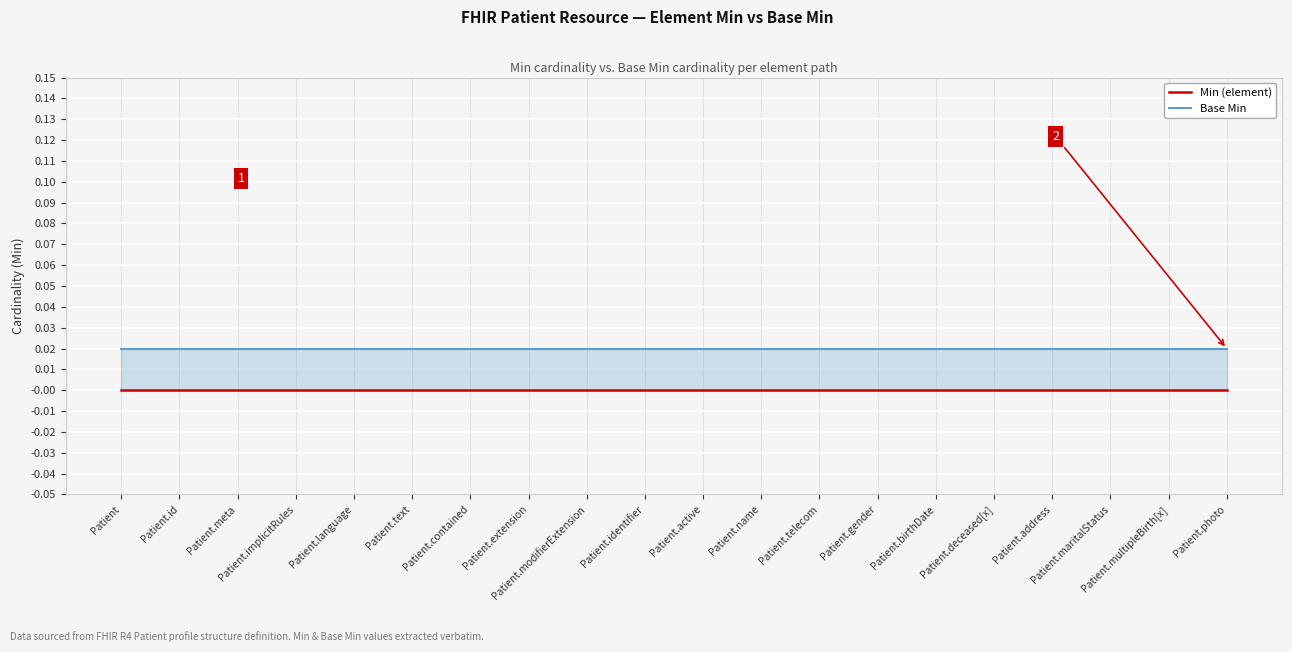

Rank the series by their maximum value, from highest to lowest.

Base Min, Min (element)